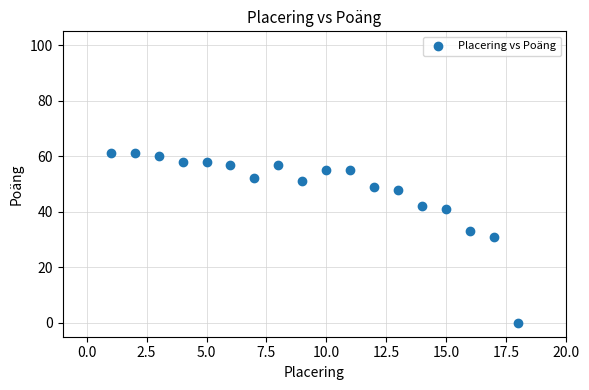

What is the range of X values (max minus min)?

17